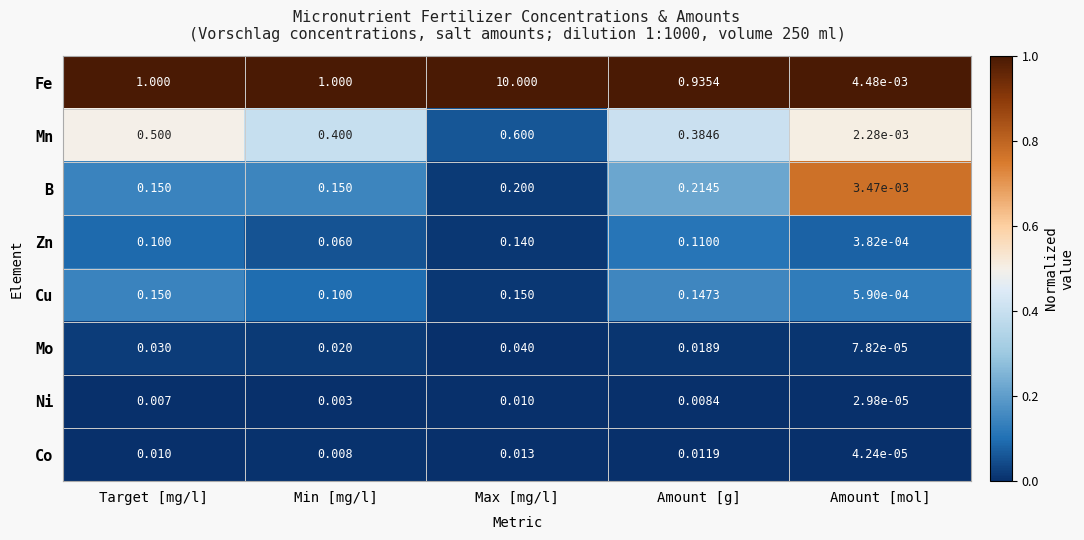

Is the value of Mn at Max [mg/l] greater than the value of Mo at Max [mg/l]?

Yes